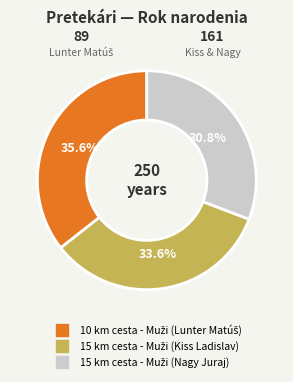

Is there any slice that represents more than half of the pie?

No